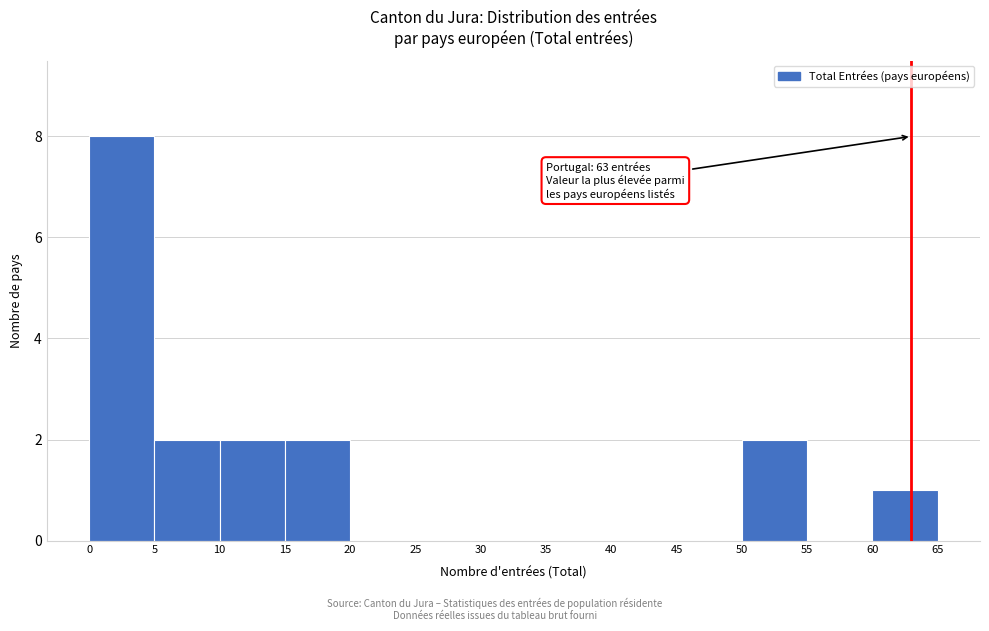

Which range on the x-axis has the tallest bar?

0 to 5